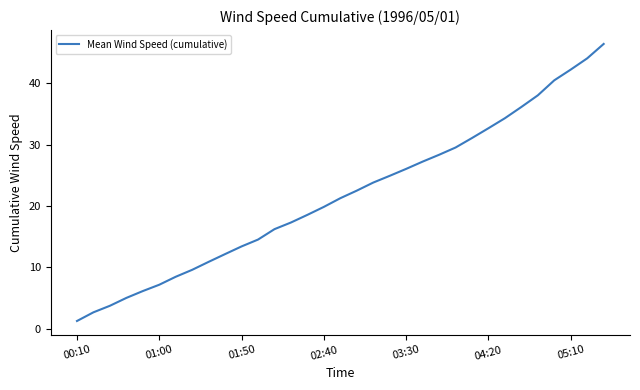

Count the number of categories in the chart.

33